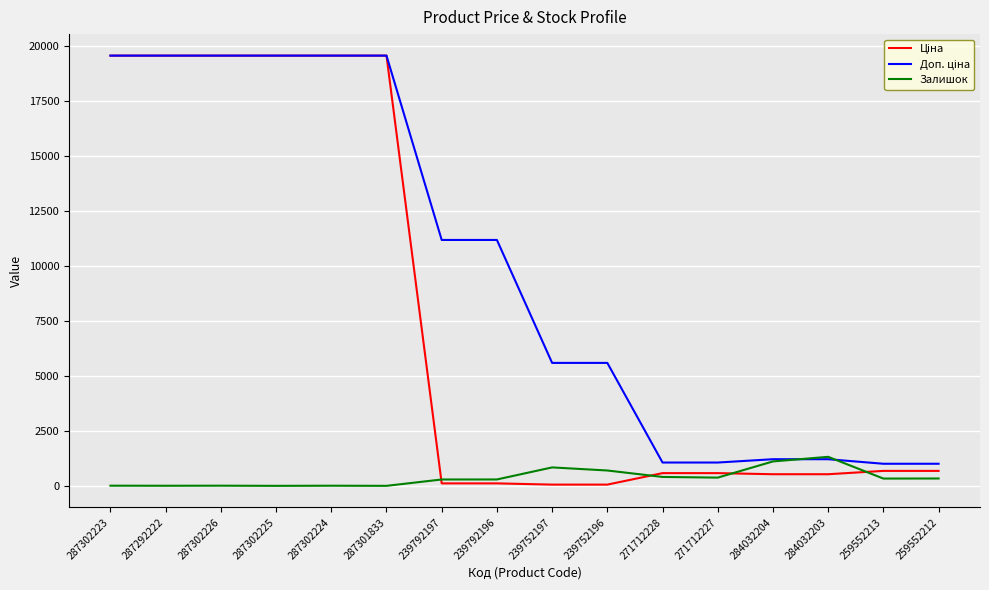

Does the chart display data point markers on the line(s)?

No